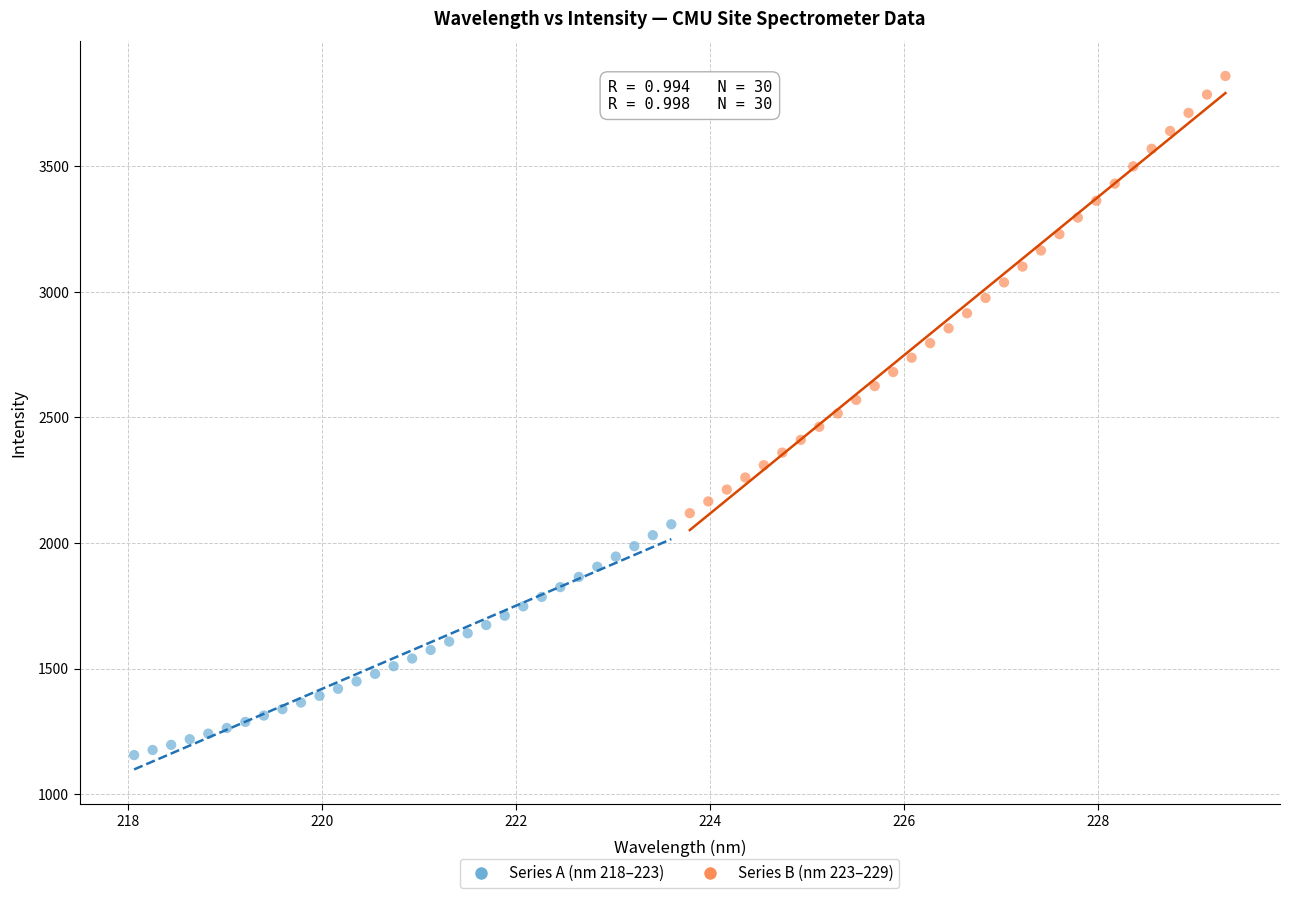

Which series reaches the maximum Y coordinate?

Series B (nm 223–229)